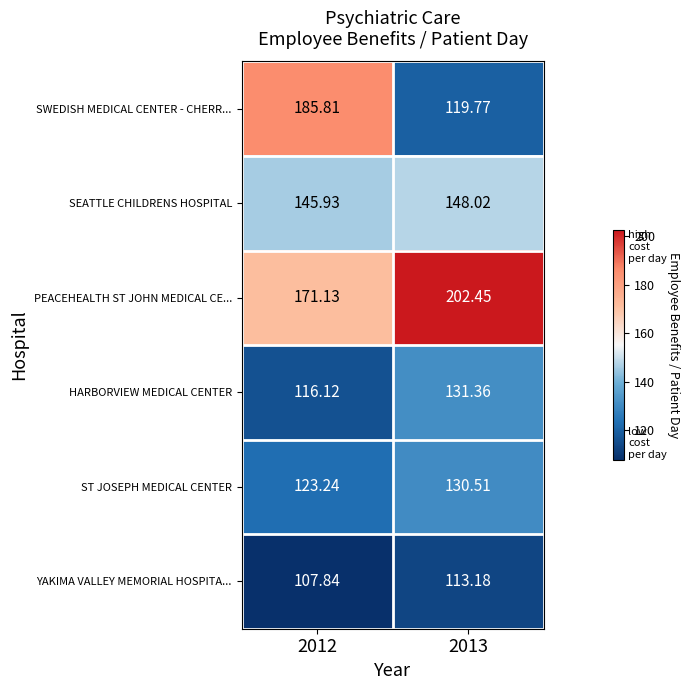

Count the number of categories in the chart.

2